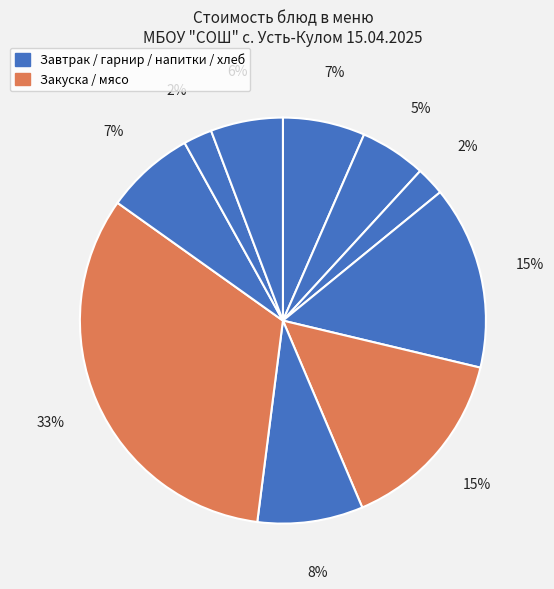

How many slices are in this pie chart?

10